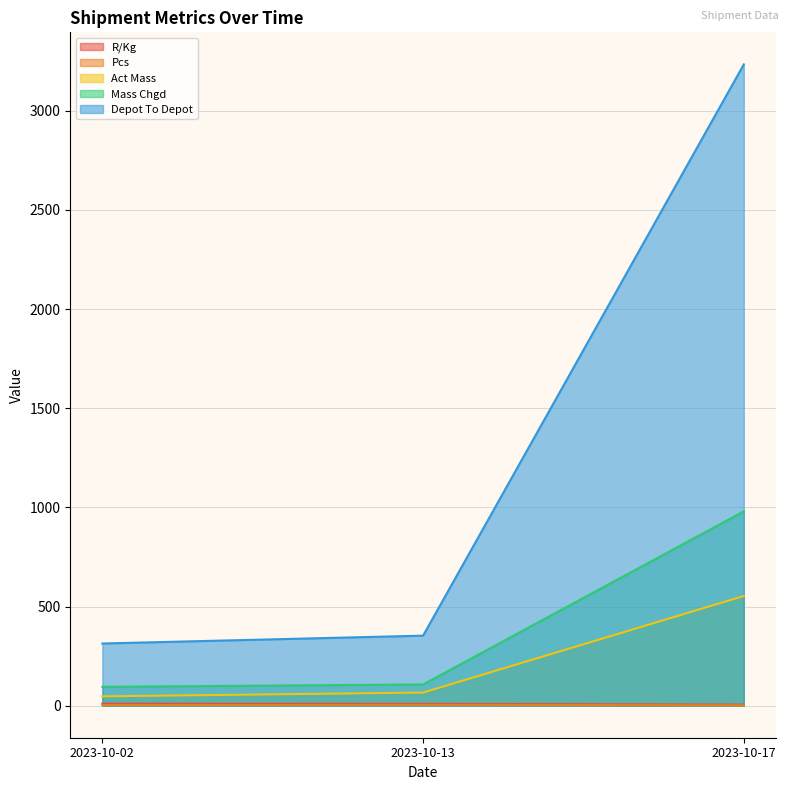

Does the chart have visible grid lines?

Yes